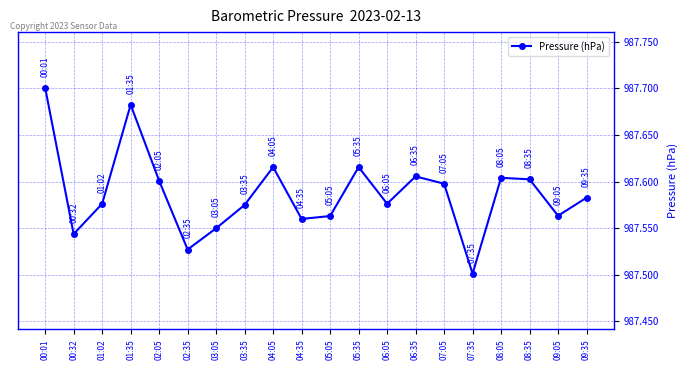

The value at 04:05 is 279.3. True or false?

False